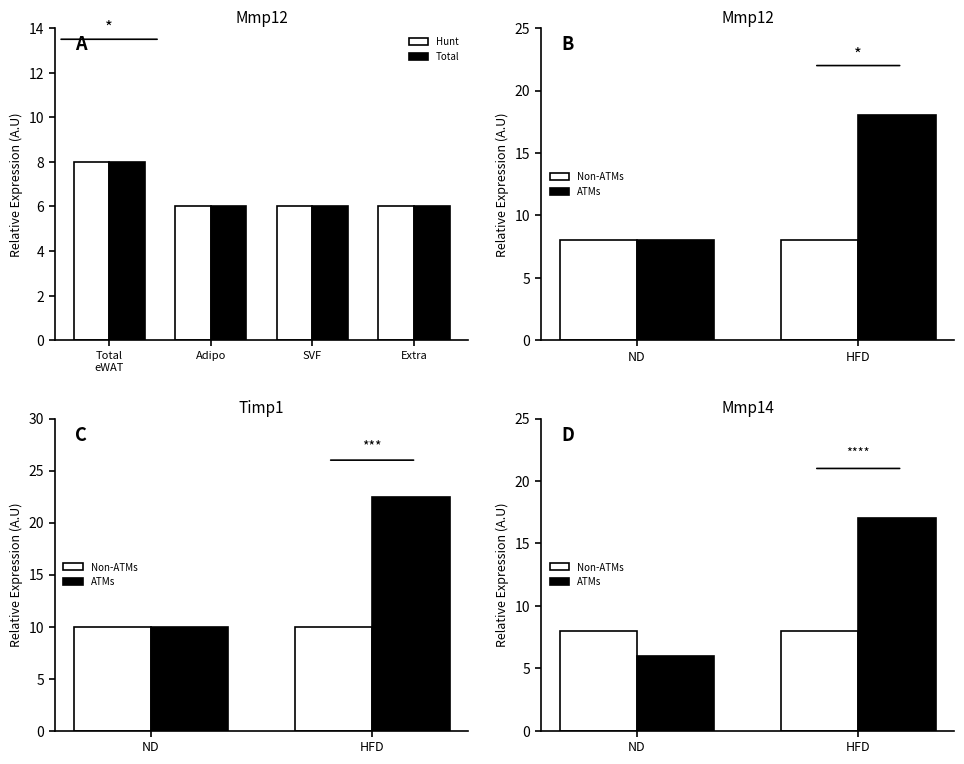

What is the sum of the Total values at Adipo and SVF?

12